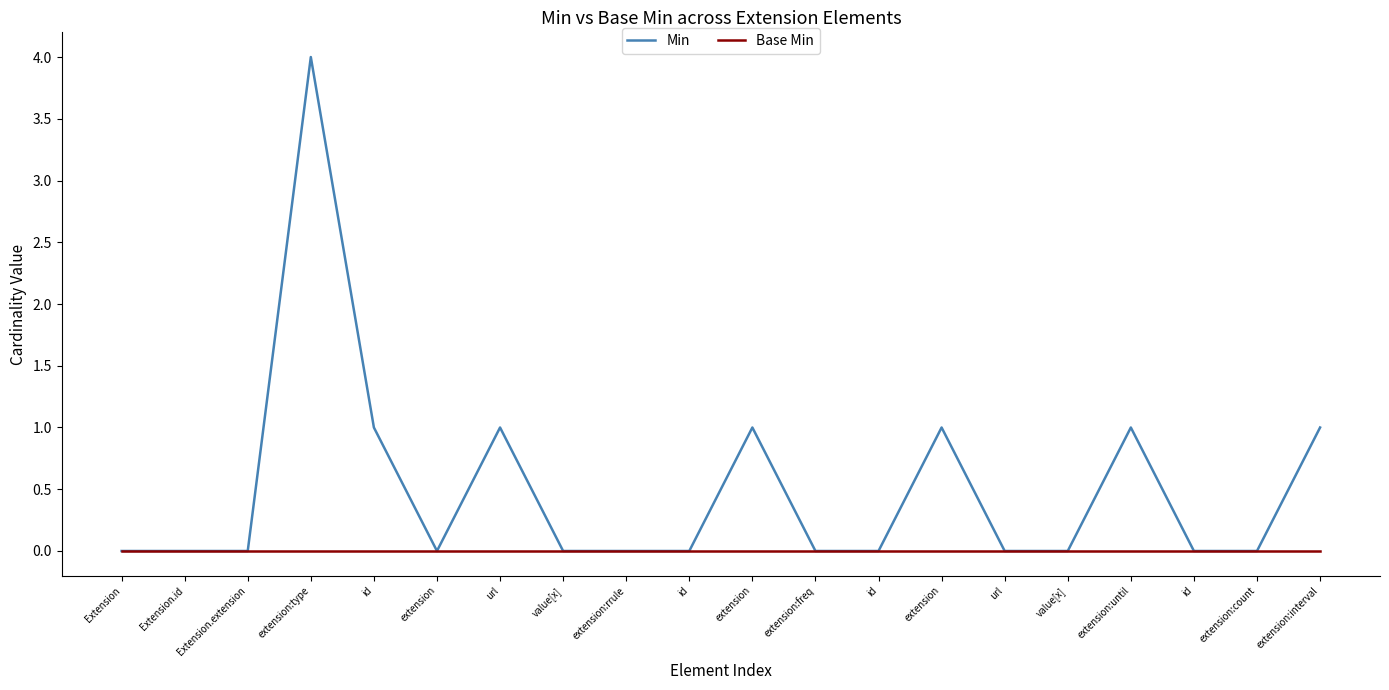

Which series has the largest total across all categories?

Min